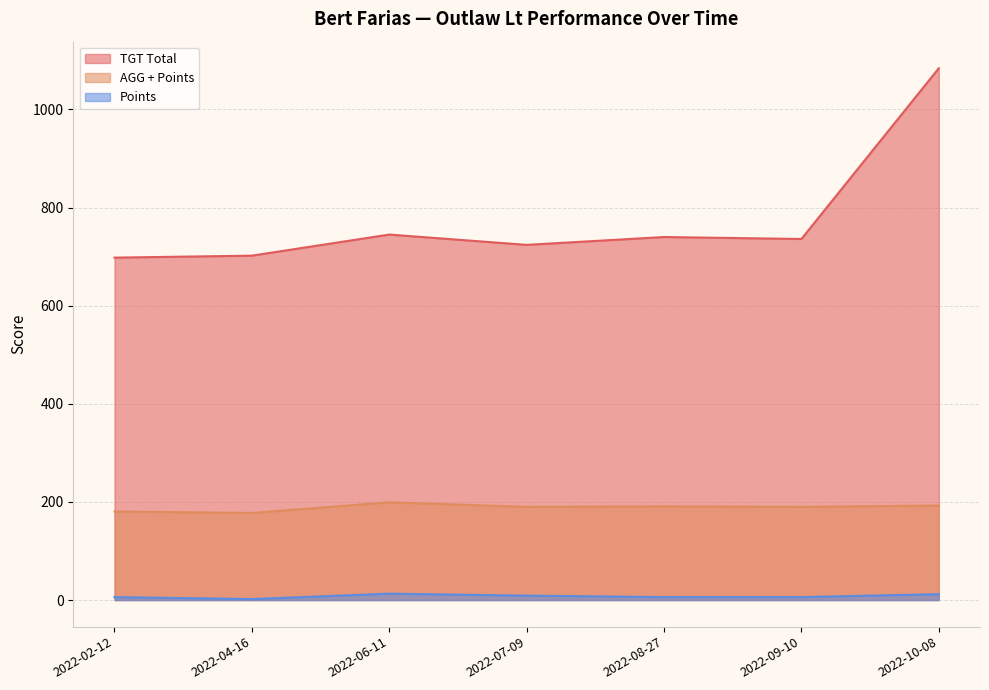

Is it true that AGG + Points equals 177.5 at 2022-04-16?

True